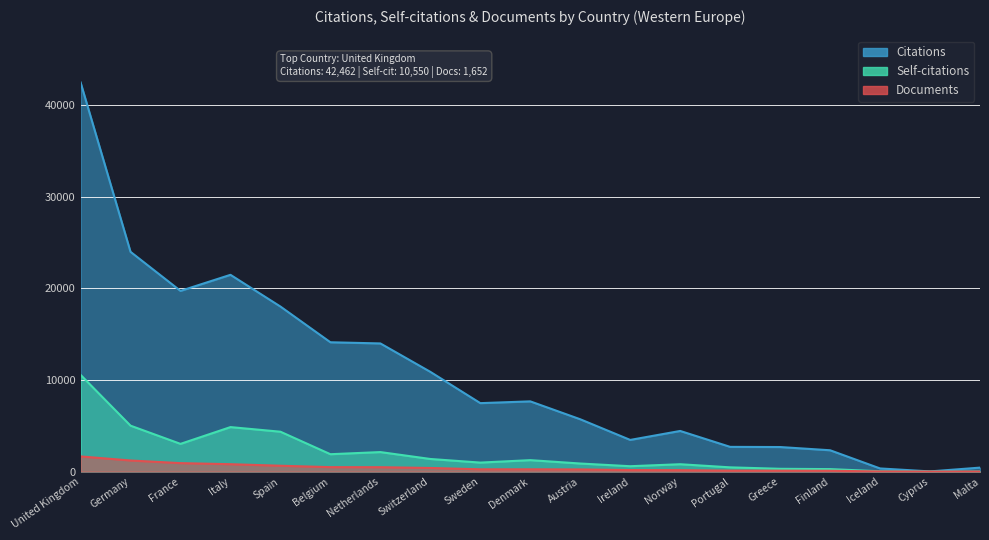

Is it true that Self-citations equals 1246 at Denmark?

True